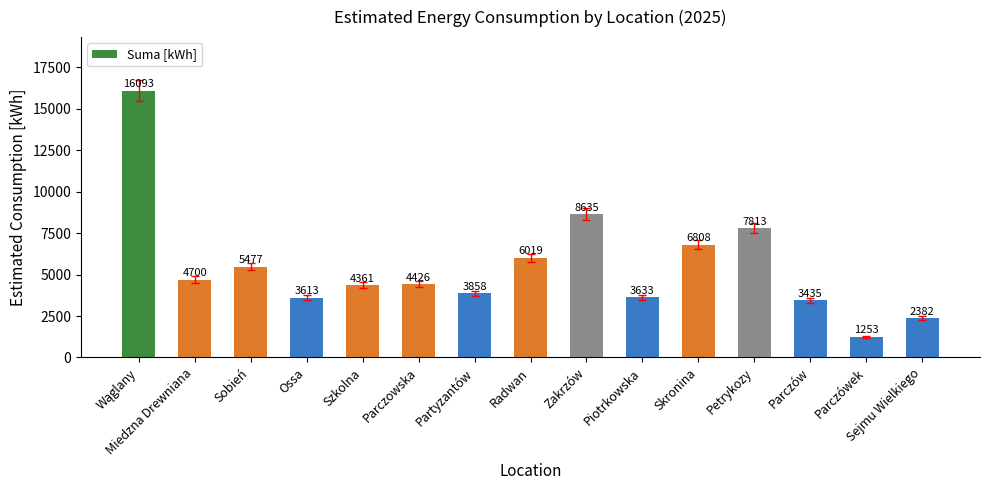

At which label is the value closest to 8673?

Zakrzów